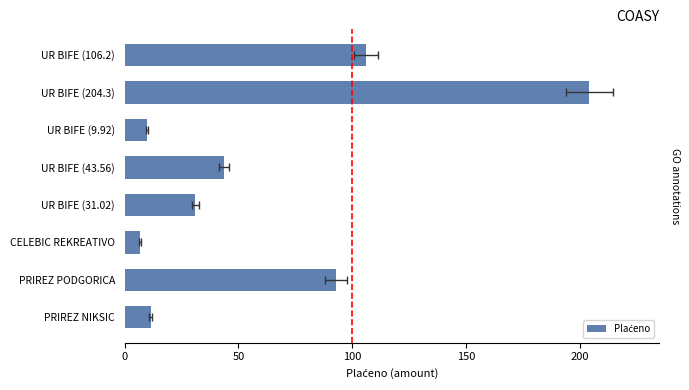

The value at PRIREZ PODGORICA is 157.8. True or false?

False